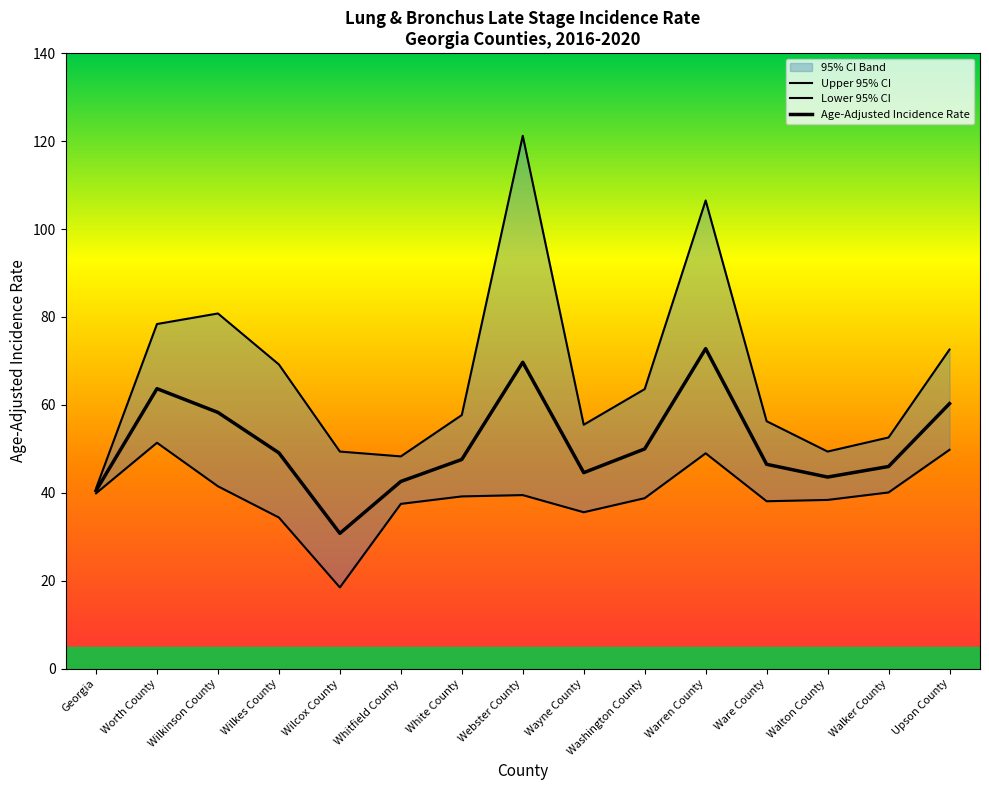

At how many categories does at least one series exceed 92?

2